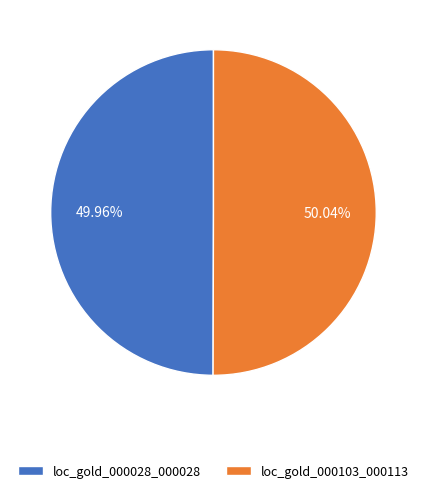

How many slices are in this pie chart?

2